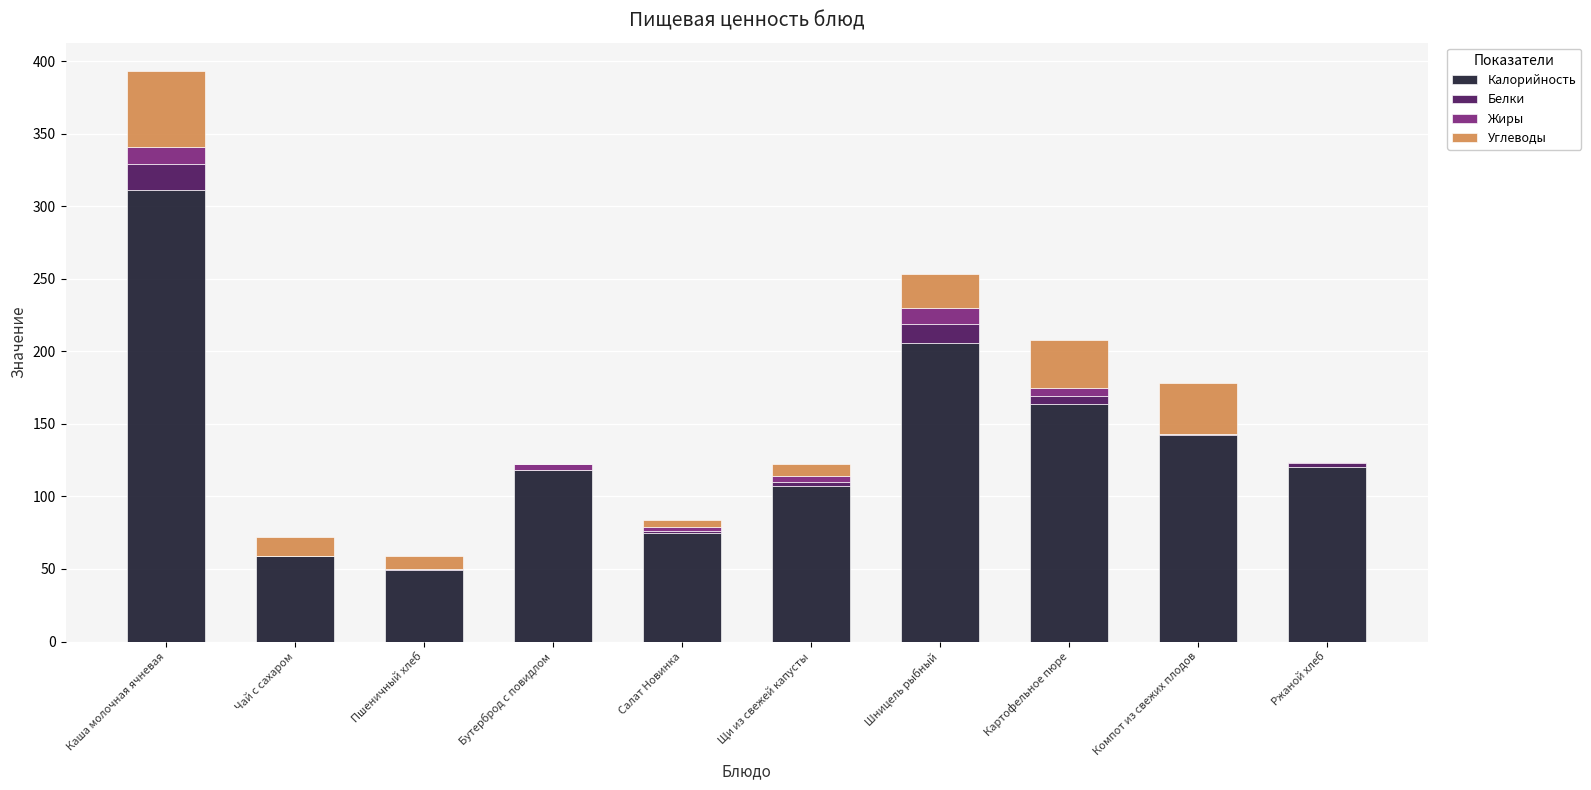

What is the maximum value for Калорийность?

311.0